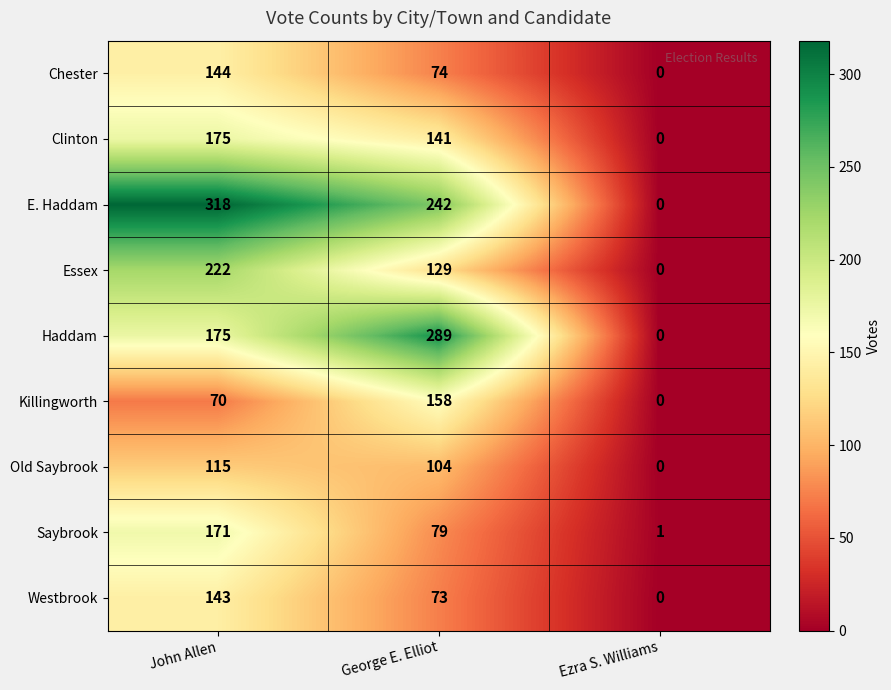

List the series in order of their peak value, highest first.

E. Haddam, Haddam, Essex, Clinton, Saybrook, Killingworth, Chester, Westbrook, Old Saybrook